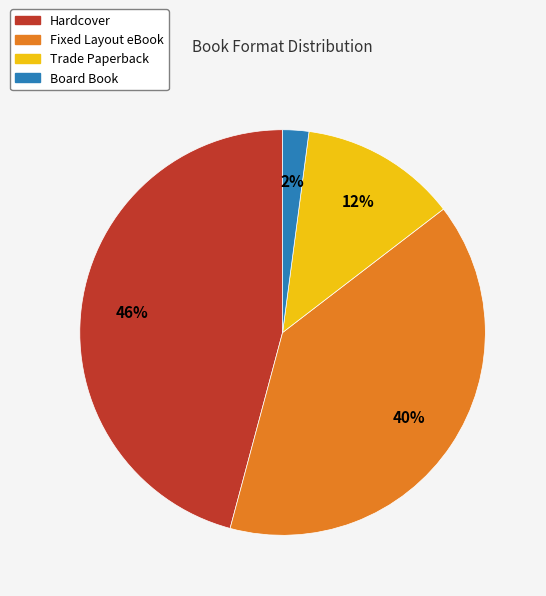

To the nearest percent, what is the average slice percentage?

25%